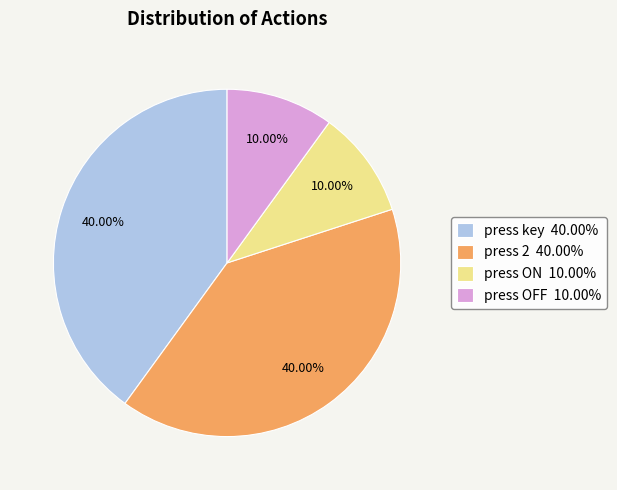

To the nearest percent, what portion does press 2 represent?

40%